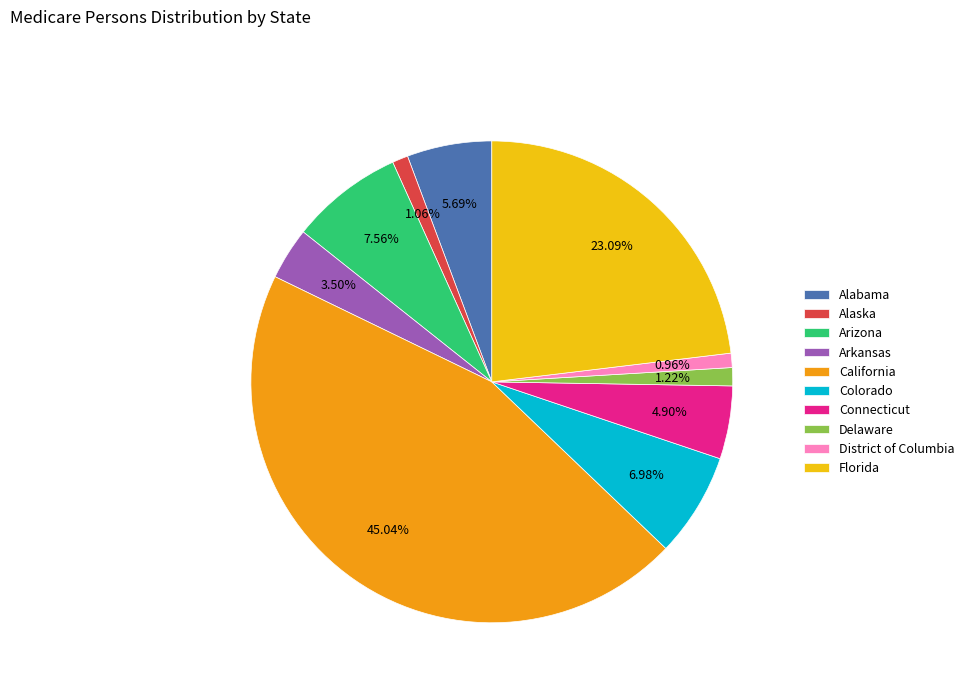

Between Delaware and Florida, which is larger?

Florida